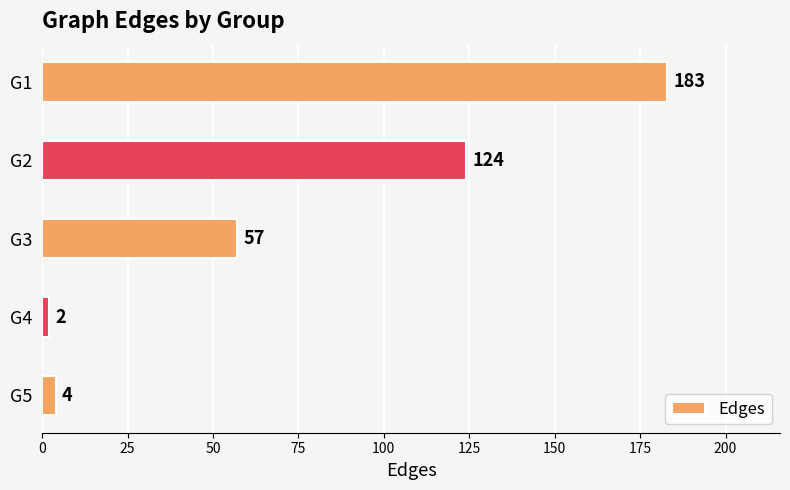

Between G5 and G4, which is larger?

G5